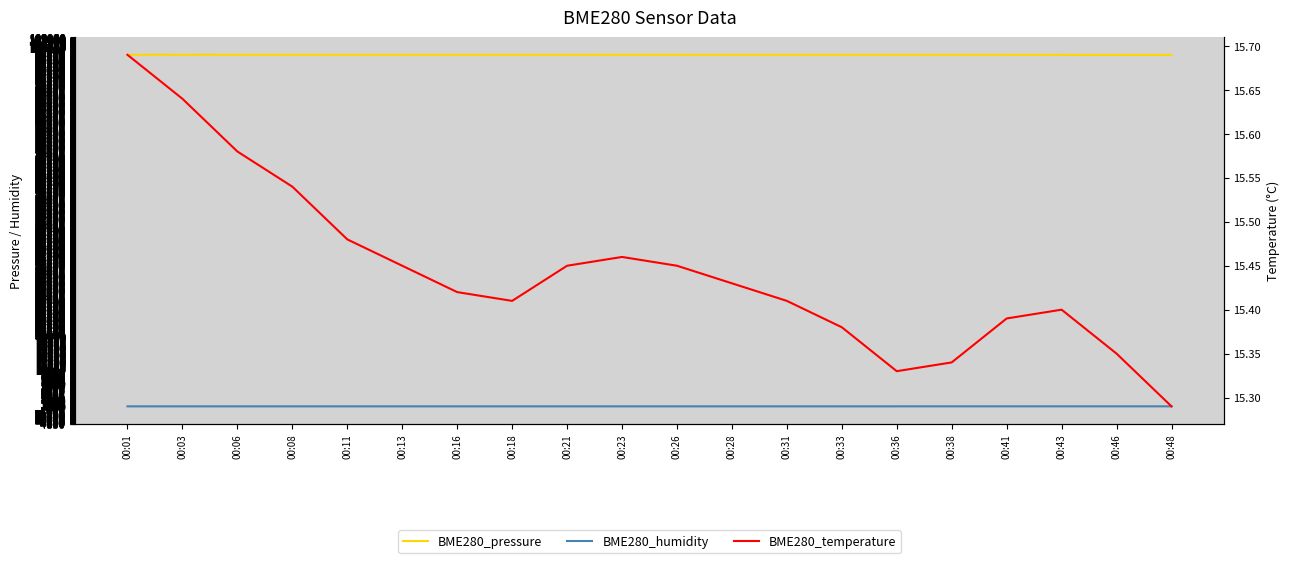

What is the value of the BME280_humidity point at the 19th from the left?

56.5